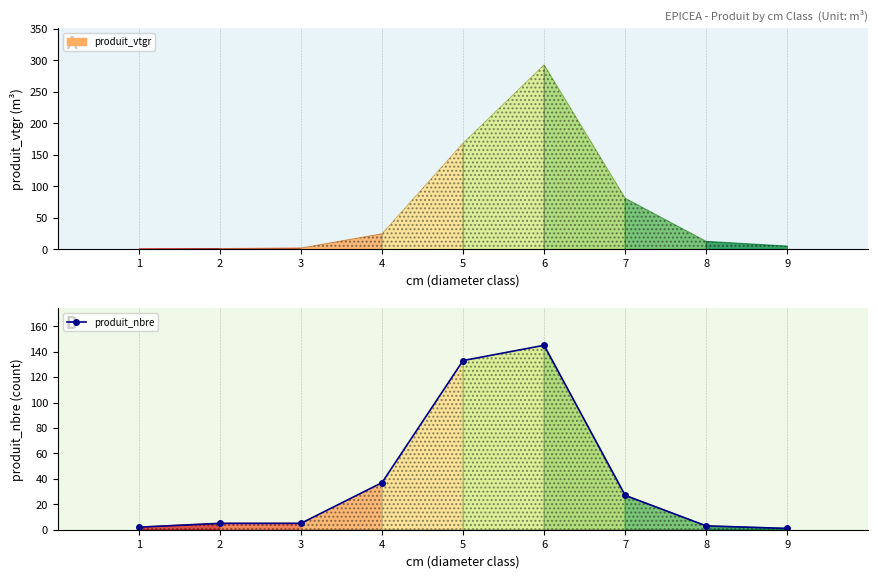

Approximately how many times larger is the value at 1 compared to 9?

2.0